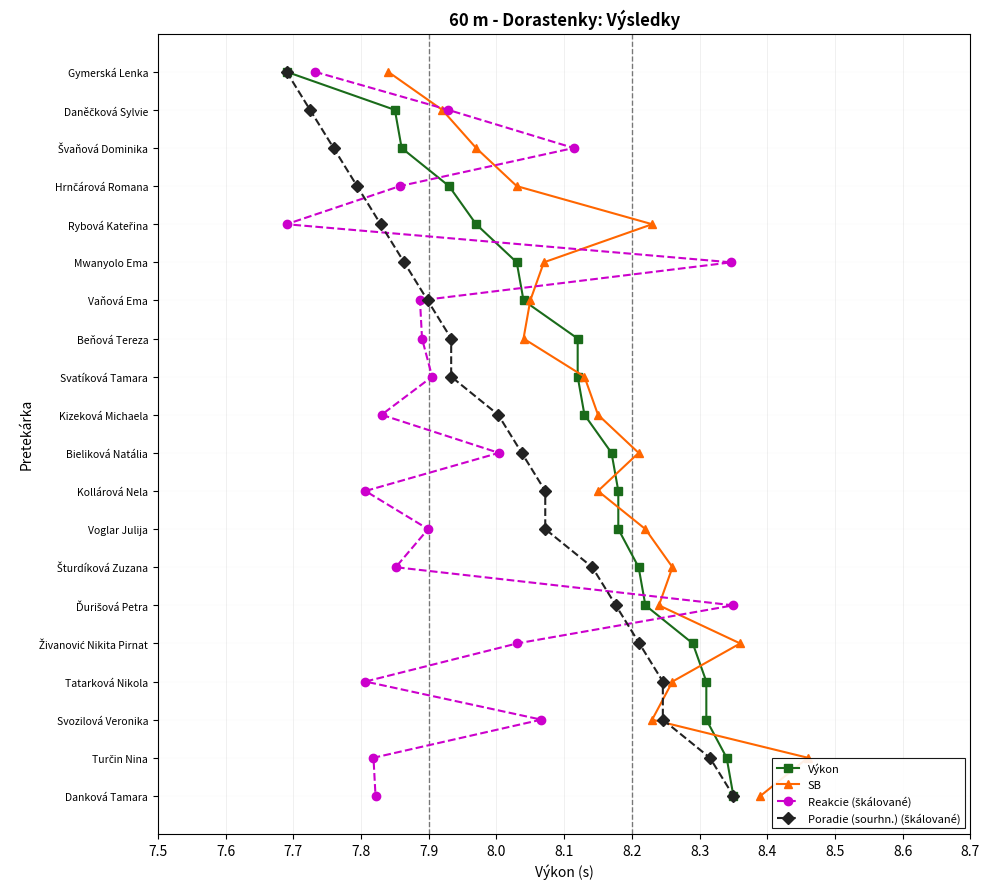

What are all the series names shown in the legend?

Výkon, SB, Reakcie (škálované), Poradie (sourhn.) (škálované)